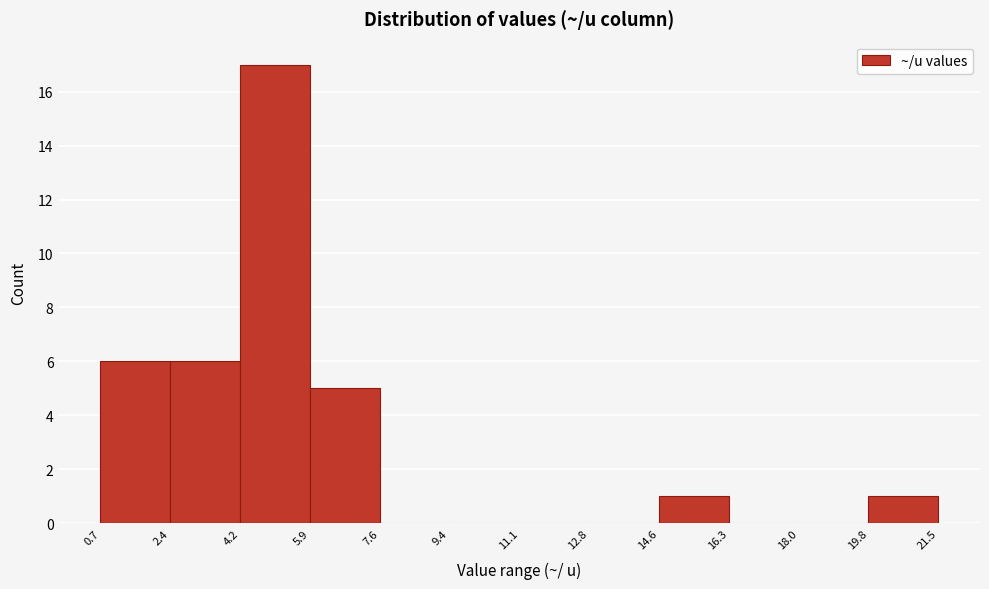

Which range on the x-axis has the tallest bar?

4.2 to 5.9